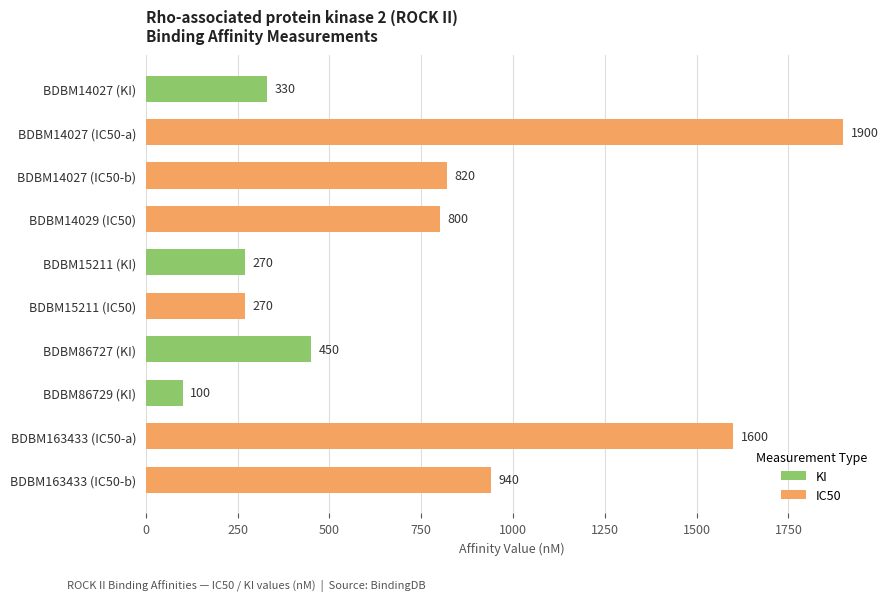

How many distinct data groups are displayed?

2